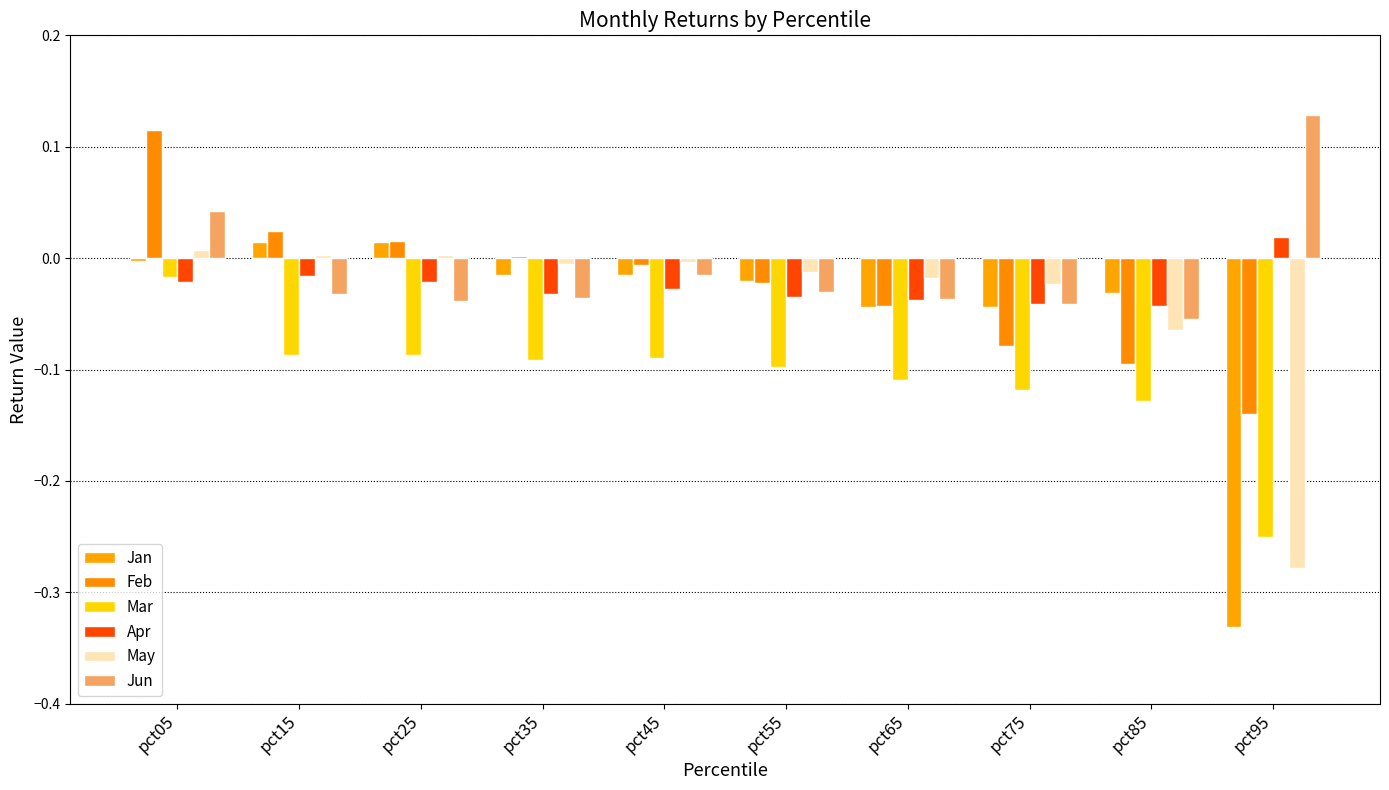

Read the Mar value at pct35.

-0.1